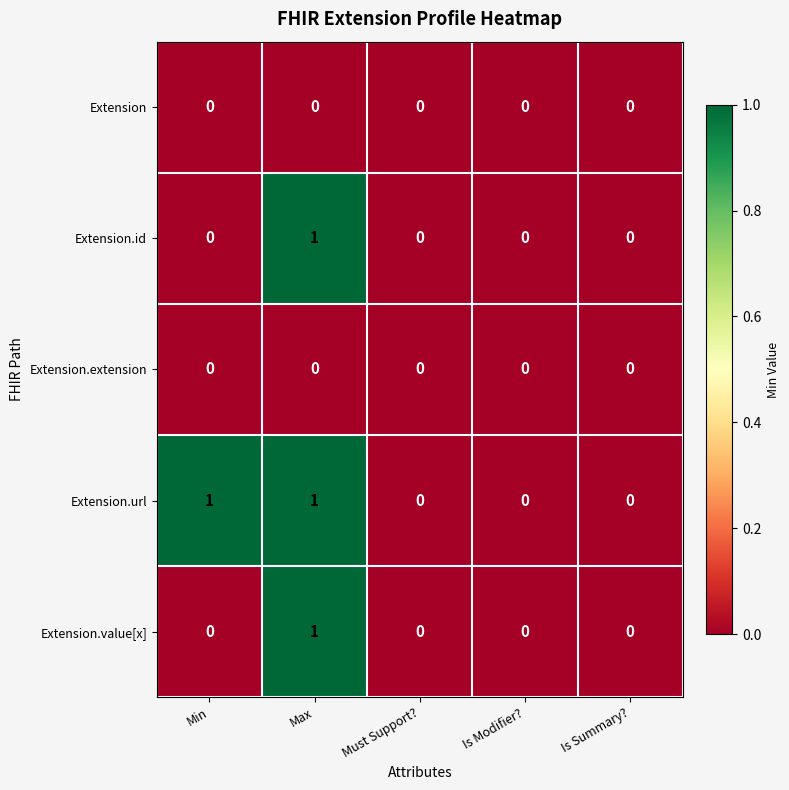

Which series has the largest total across all categories?

Extension.url